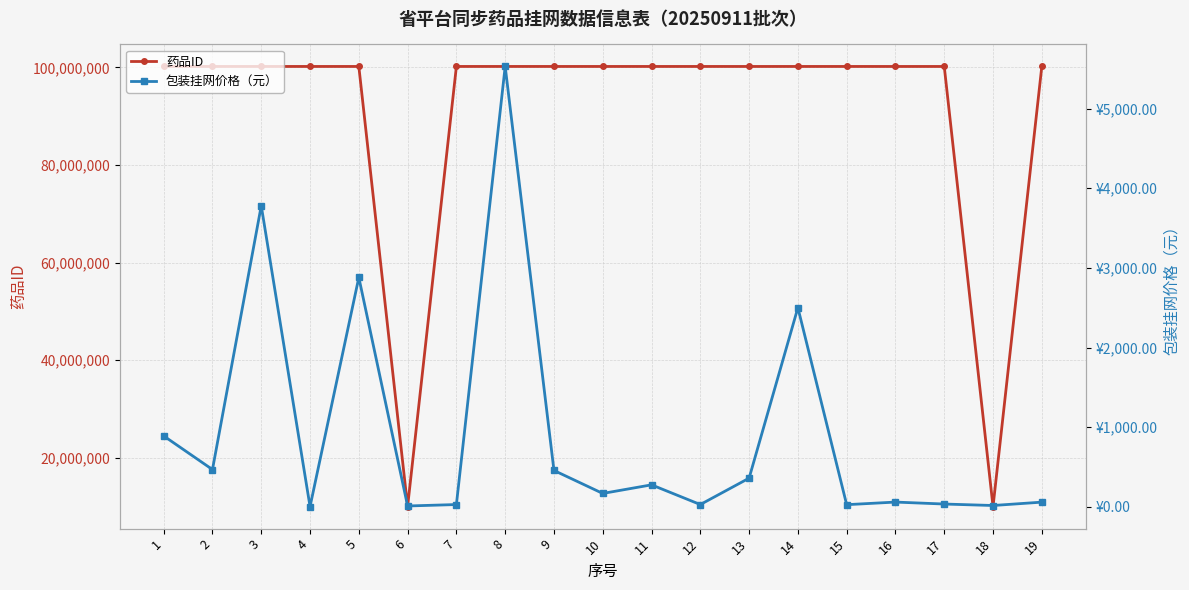

How many interior local peaks does the 包装挂网价格（元） series have?

6